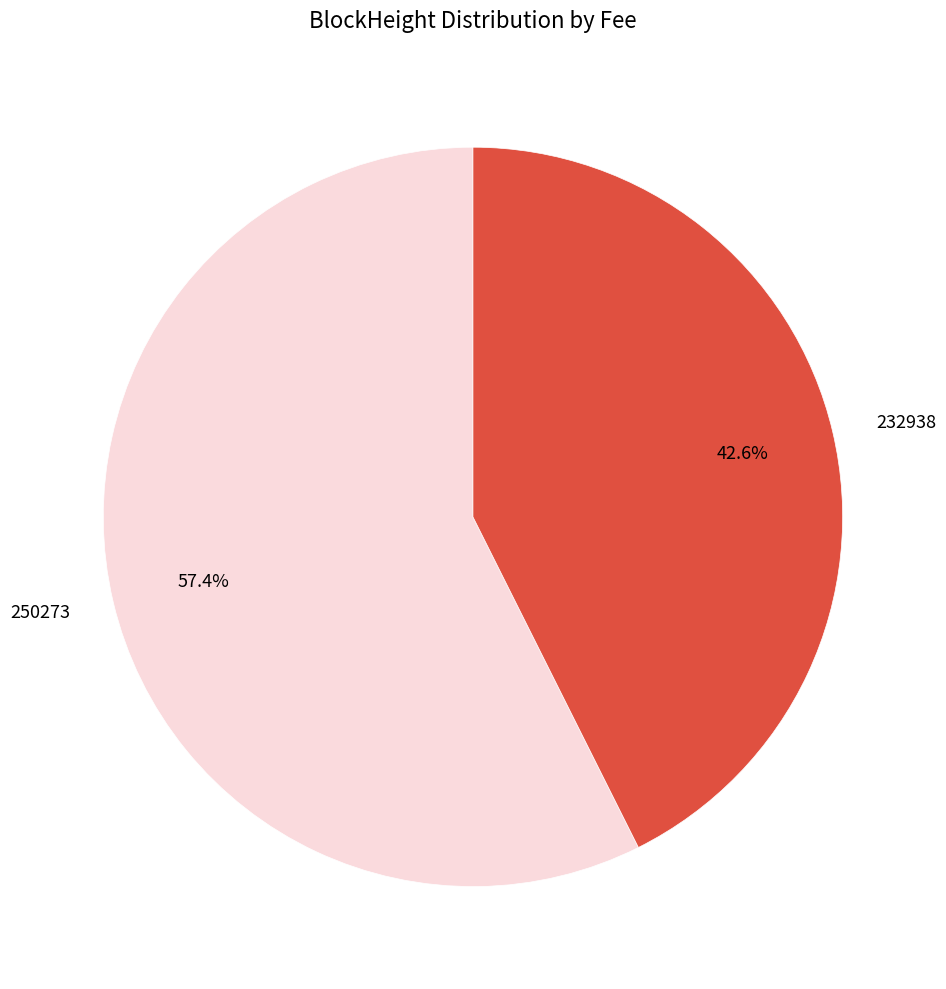

True or false: 250273 accounts for 1% of the total.

False